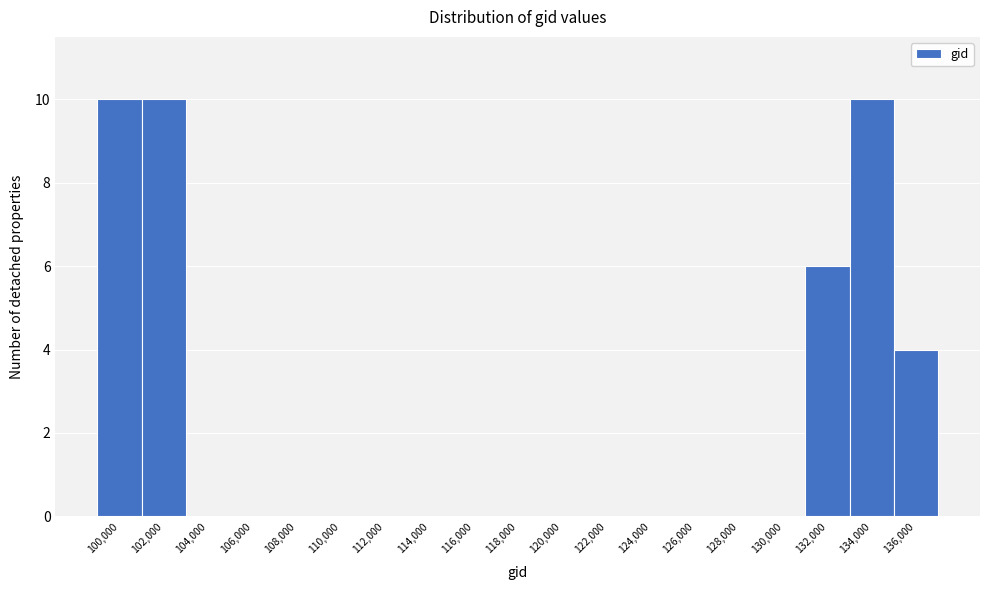

Reading left to right, list all the values displayed in this chart.

100,000=10	102,000=10	104,000=0	106,000=0	108,000=0	110,000=0	112,000=0	114,000=0	116,000=0	118,000=0	120,000=0	122,000=0	124,000=0	126,000=0	128,000=0	130,000=0	132,000=6	134,000=10	136,000=4